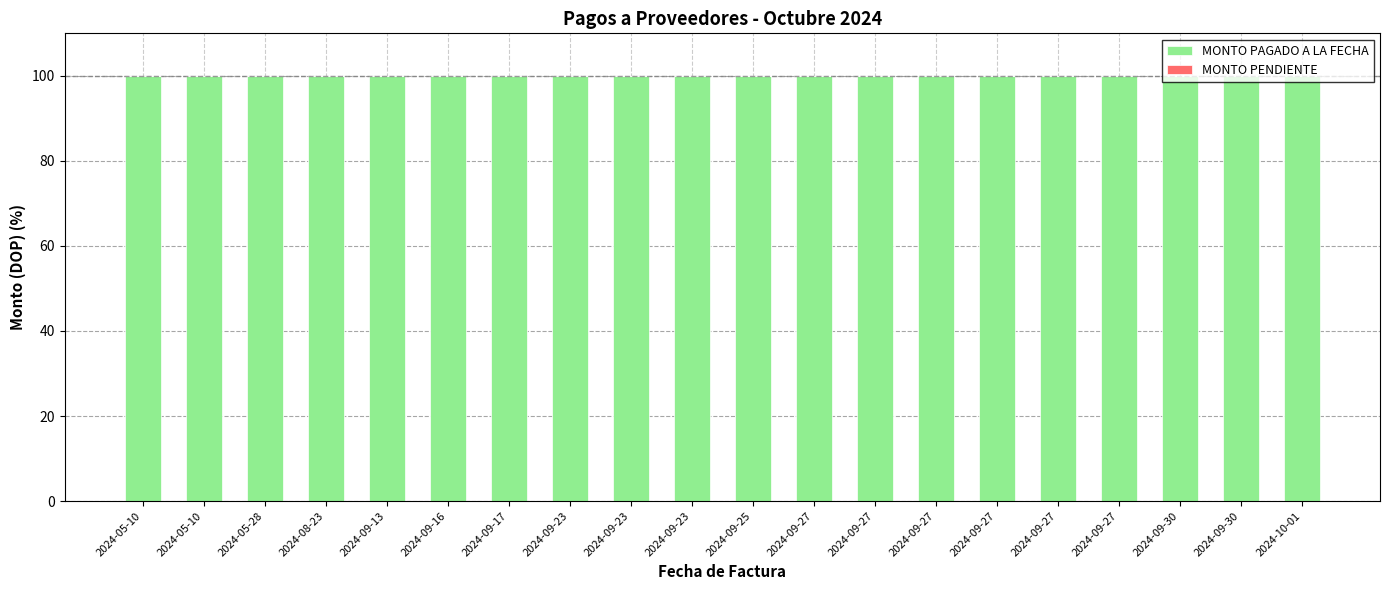

At which label does MONTO PENDIENTE reach its peak?

2024-05-10